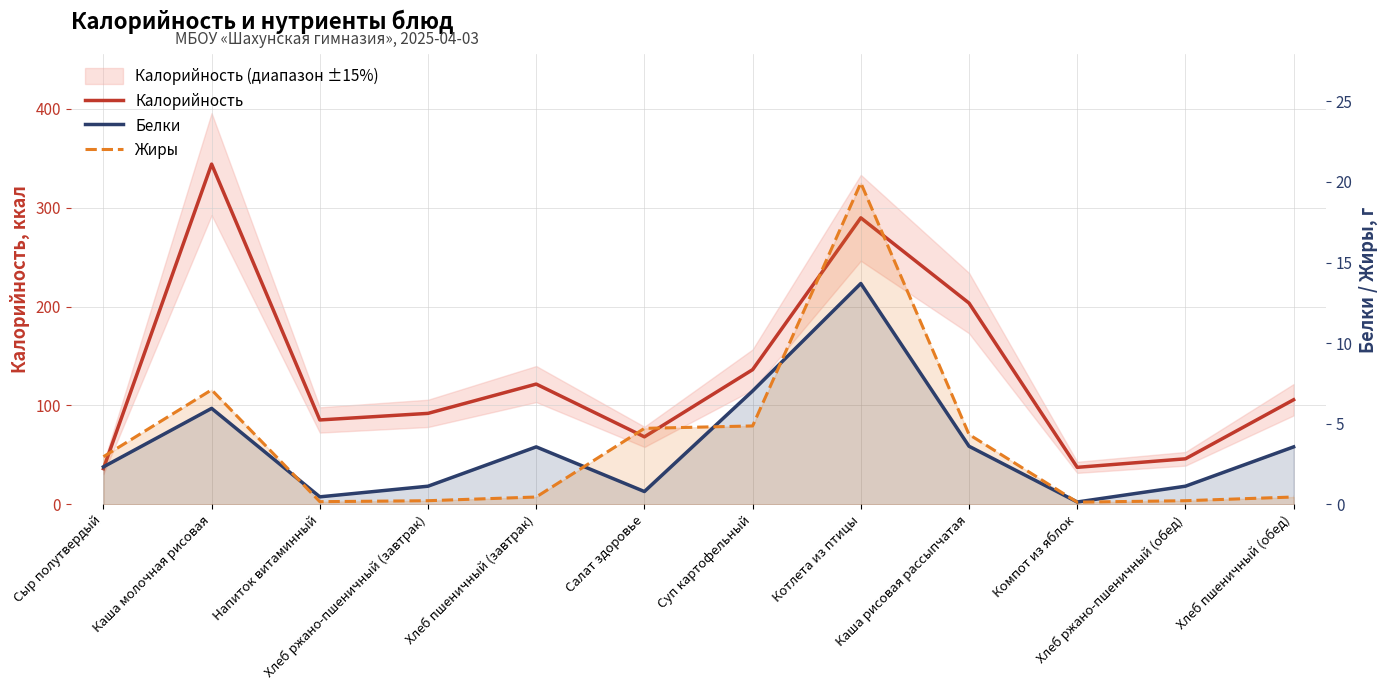

Reading left to right, extract all data points from this chart.

Калорийность: Сыр полутвердый=36.0	Каша молочная рисовая=344.2	Напиток витаминный=85.3	Хлеб ржано-пшеничный (завтрак)=92.0	Хлеб пшеничный (завтрак)=121.6	Салат здоровье=68.2	Суп картофельный=136.2	Котлета из птицы=289.8	Каша рисовая рассыпчатая=203.6	Компот из яблок=37.4	Хлеб ржано-пшеничный (обед)=46.0	Хлеб пшеничный (обед)=105.8
Белки: Сыр полутвердый=2.3	Каша молочная рисовая=6.0	Напиток витаминный=0.5	Хлеб ржано-пшеничный (завтрак)=1.1	Хлеб пшеничный (завтрак)=3.6	Салат здоровье=0.8	Суп картофельный=7.0	Котлета из птицы=13.7	Каша рисовая рассыпчатая=3.6	Компот из яблок=0.1	Хлеб ржано-пшеничный (обед)=1.1	Хлеб пшеничный (обед)=3.6
Жиры: Сыр полутвердый=3.0	Каша молочная рисовая=7.1	Напиток витаминный=0.2	Хлеб ржано-пшеничный (завтрак)=0.2	Хлеб пшеничный (завтрак)=0.5	Салат здоровье=4.7	Суп картофельный=4.9	Котлета из птицы=19.9	Каша рисовая рассыпчатая=4.3	Компот из яблок=0.1	Хлеб ржано-пшеничный (обед)=0.2	Хлеб пшеничный (обед)=0.5